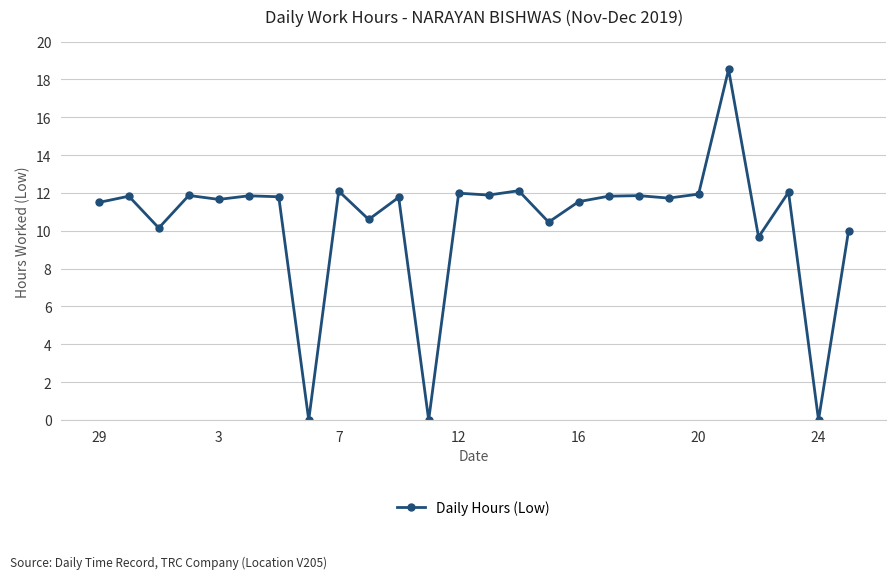

What is the maximum value shown in the chart?

18.5